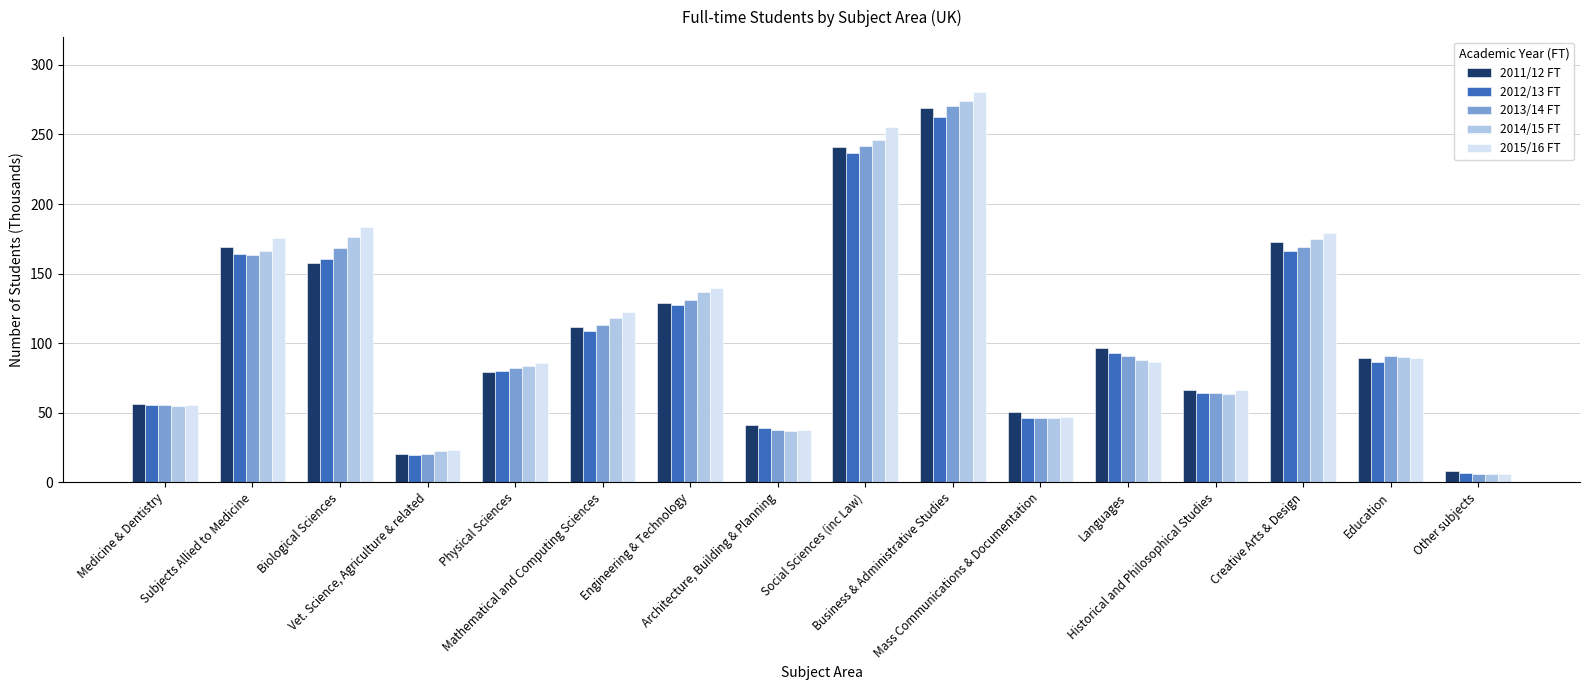

What is the maximum value shown in the chart?

280.8